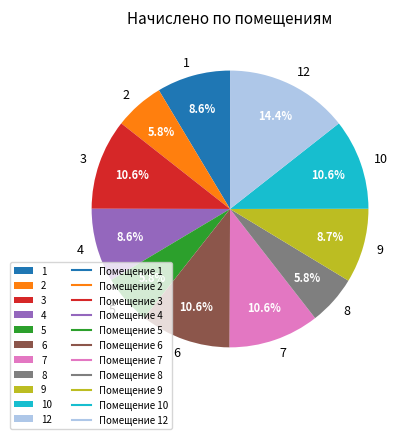

How many slices are in this pie chart?

11